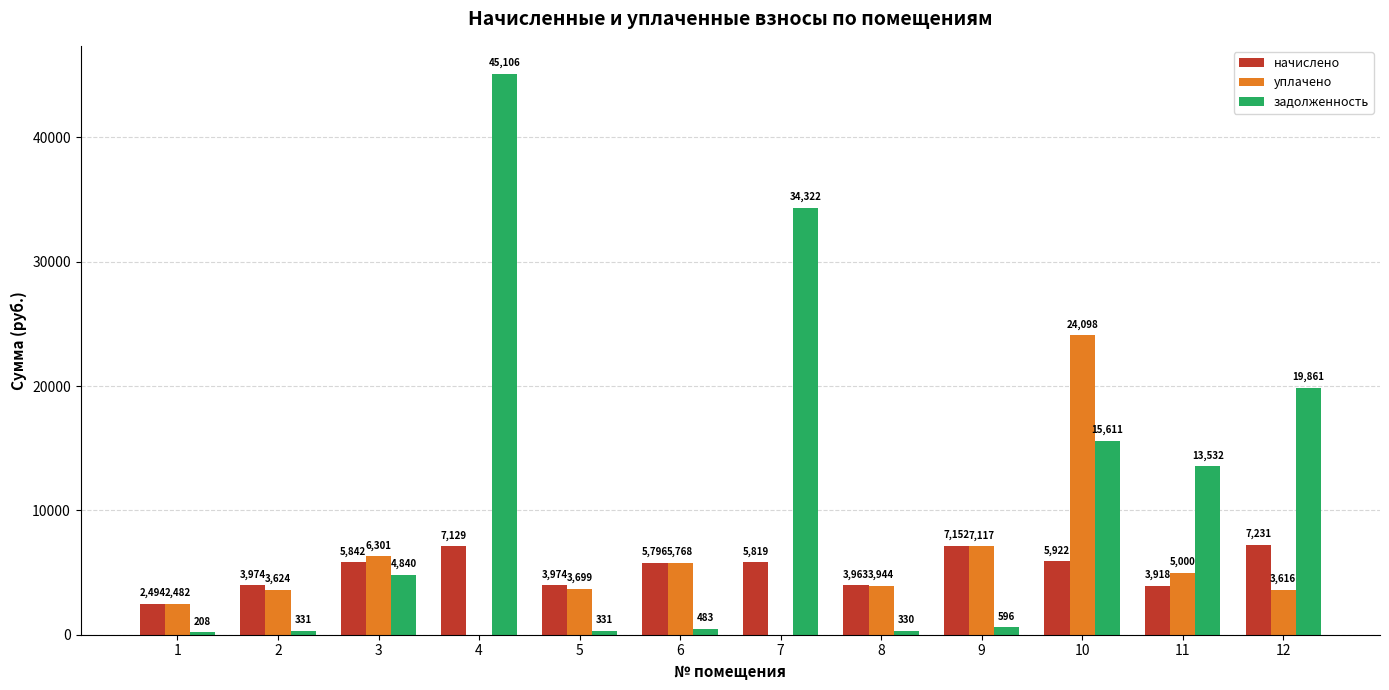

At which category does the chart reach its peak across all series?

4